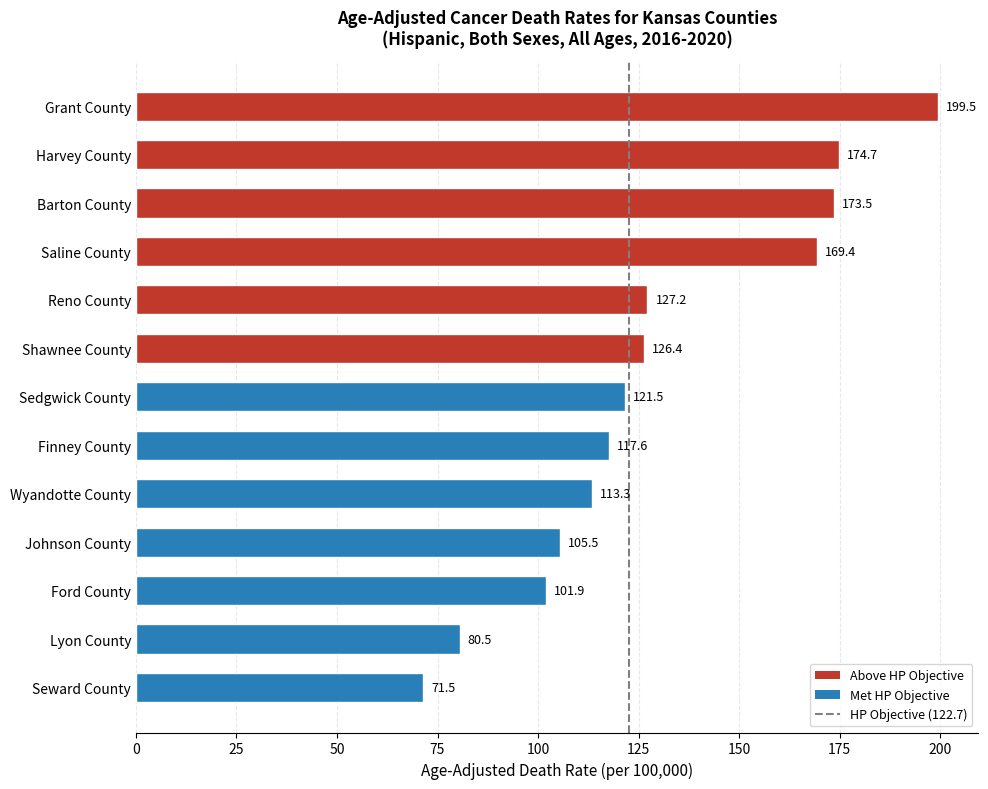

What is the difference between the maximum and second lowest values?

119.0